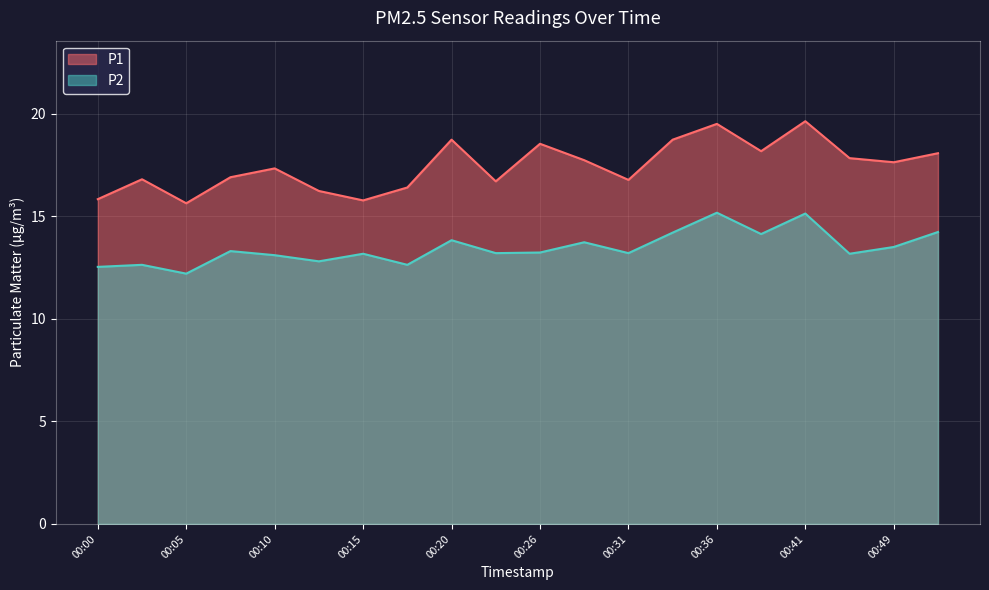

At which category is the sum across all series the highest?

00:41